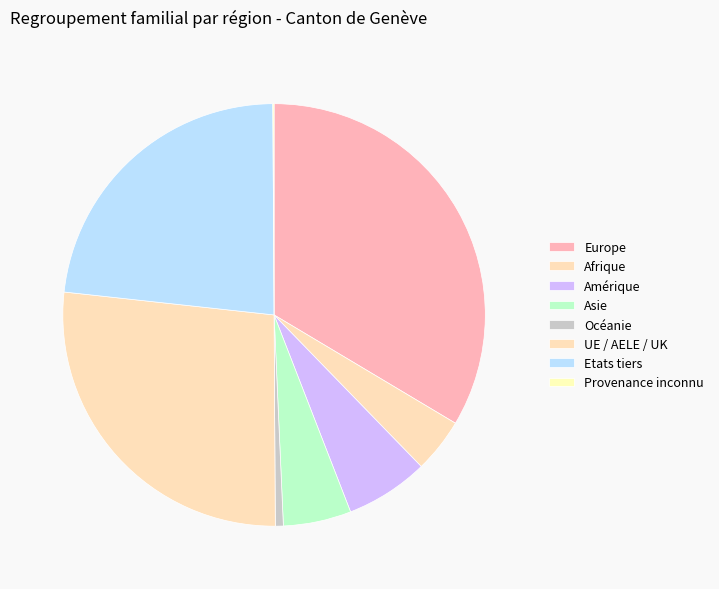

To the nearest percent, what is the difference between the largest and smallest slice percentages?

33%